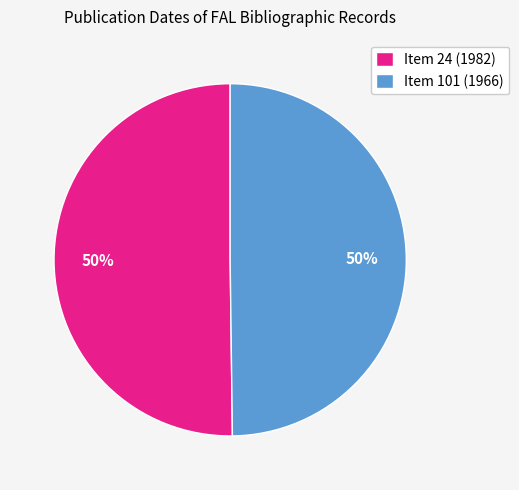

How many slices are in this pie chart?

2